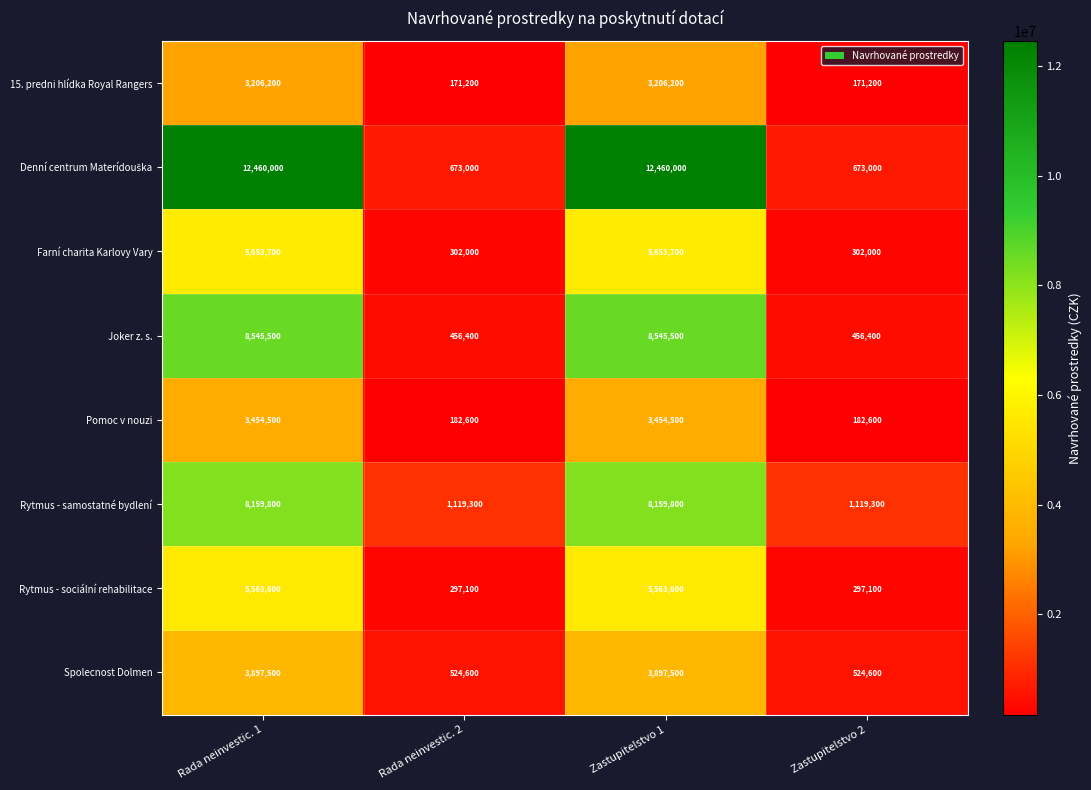

What is the lowest value of the Pomoc v nouzi series?

182600